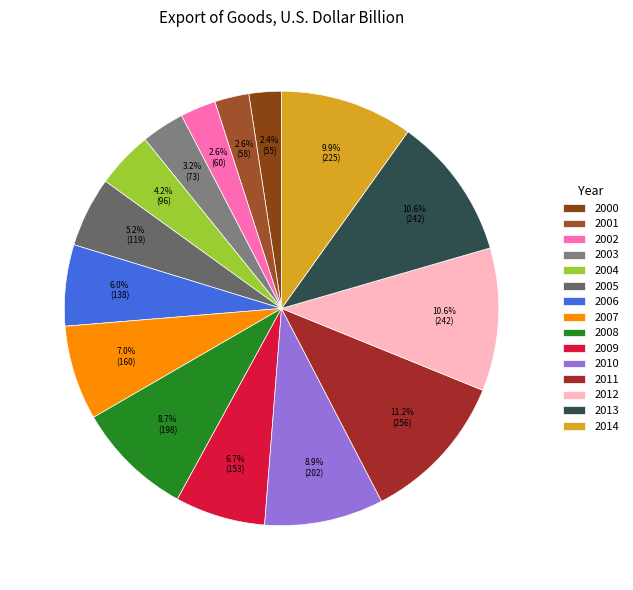

Is there any slice that represents more than half of the pie?

No